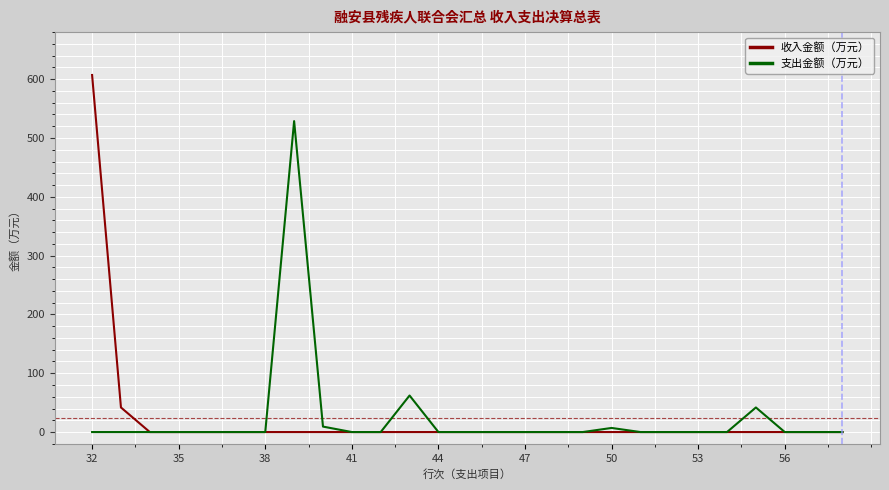

What is the maximum value for 收入金额（万元）?

607.1